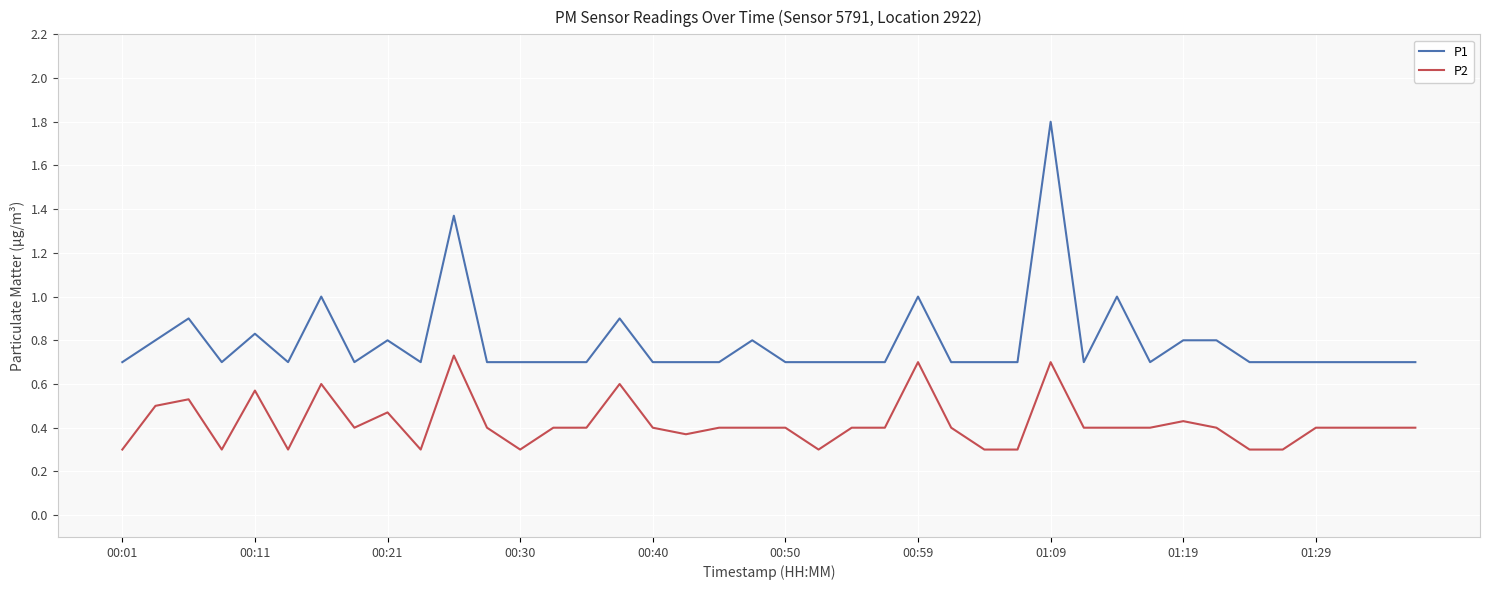

True or false: P2 and P1 cross at least once.

False